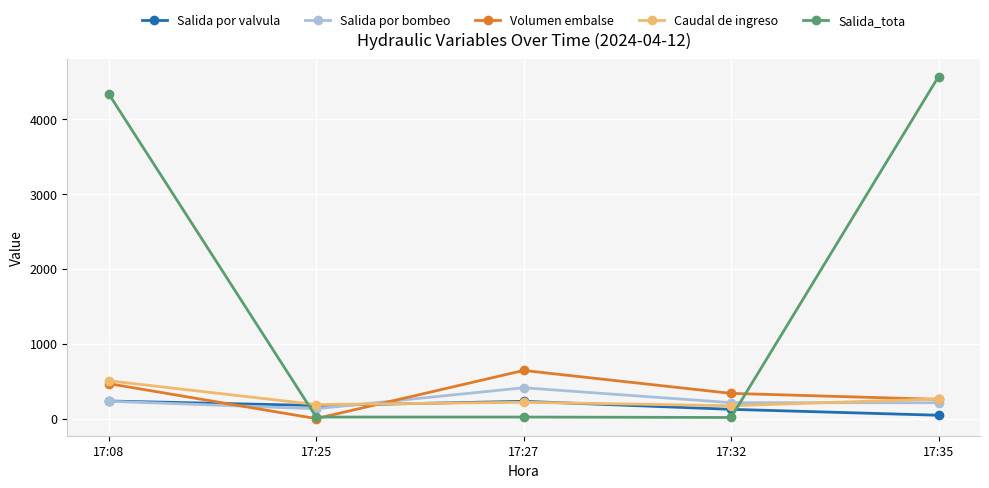

How many values in the Salida_tota series are below 21?

1